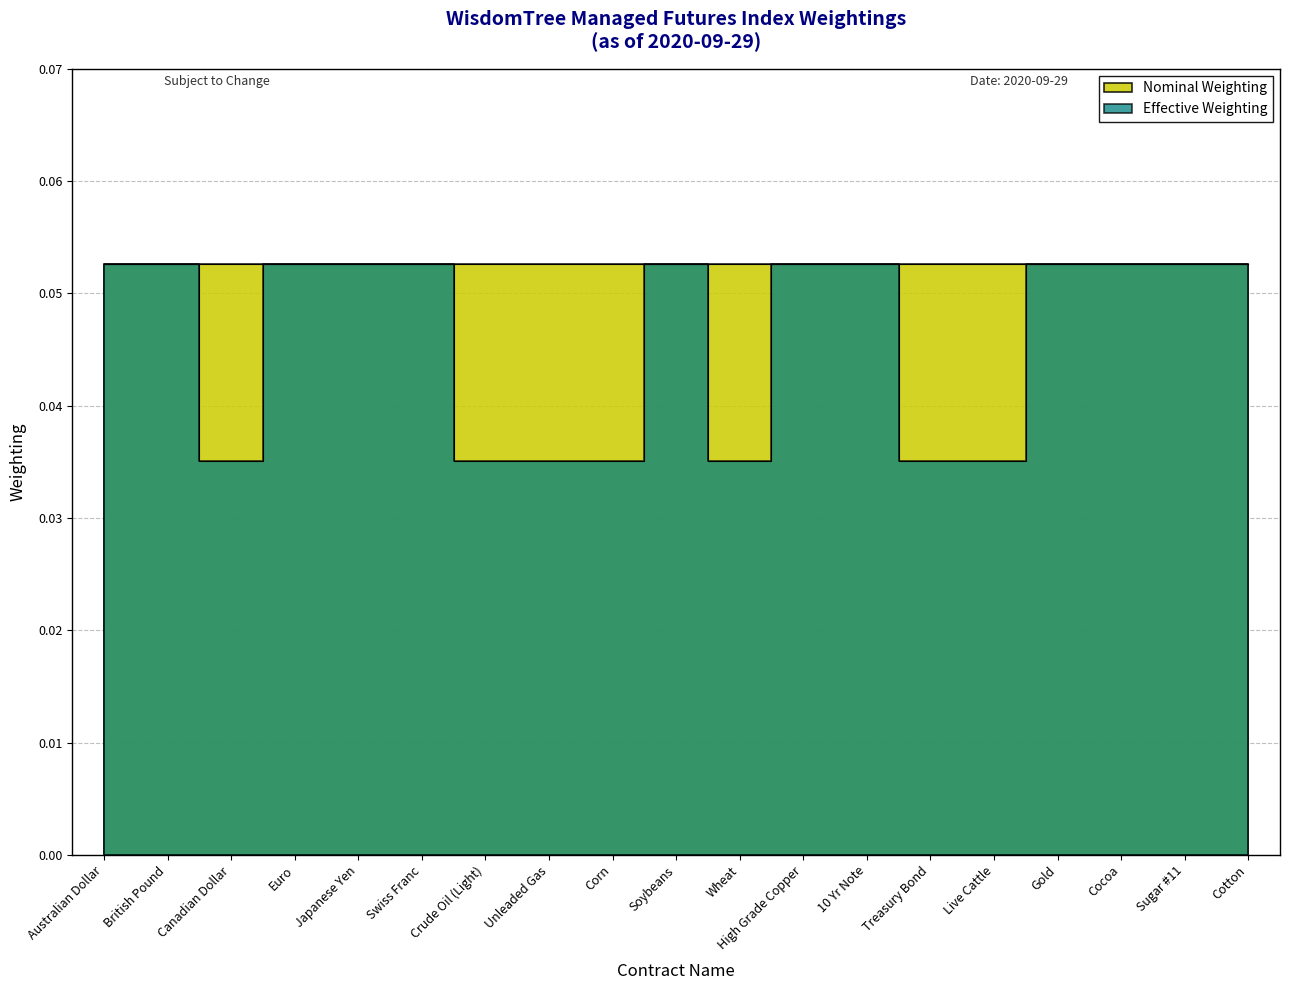

Reading left to right, list all the values displayed in this chart.

0.1	0.1	0.0	0.1	0.1	0.1	0.0	0.0	0.0	0.1	0.0	0.1	0.1	0.0	0.0	0.1	0.1	0.1	0.1